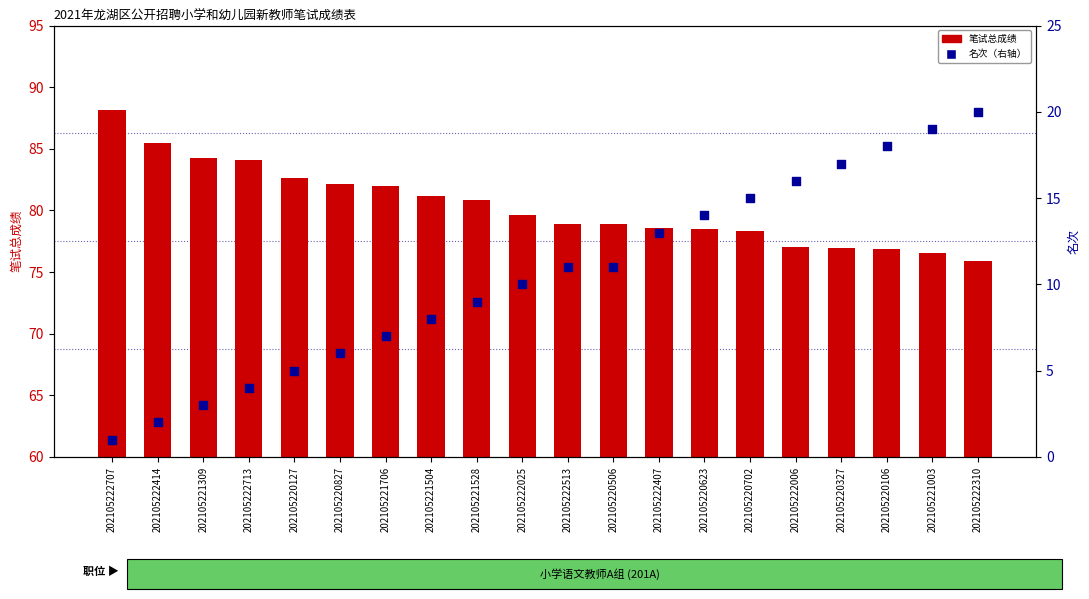

What is the total value across all series at 202105221309?

87.2